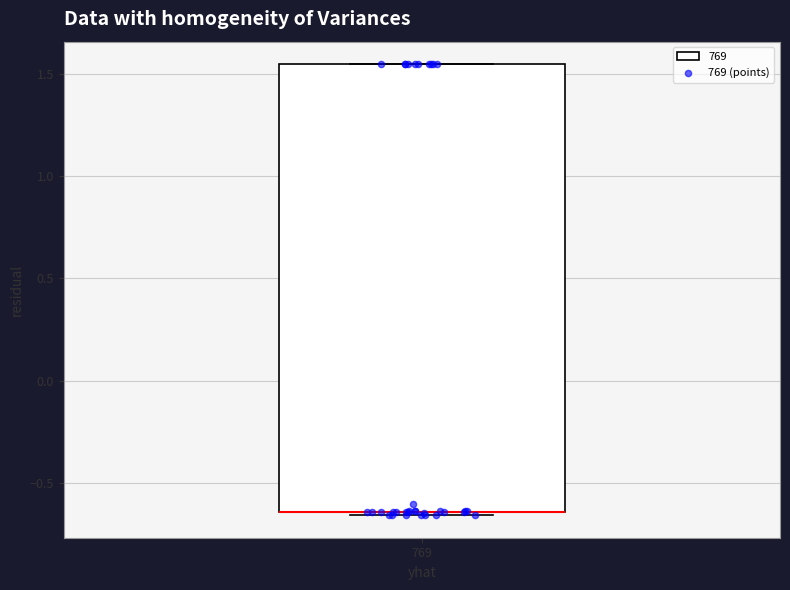

Read this box plot against the y-axis: the position of the median line, the range covered by the box, and the ends of both whiskers. The values are not printed on the chart, so give them approximately, as read against the axis.

median -0.65 (drawn on the box's lower edge), box -0.65 to 1.55, whiskers -0.65 to 1.55